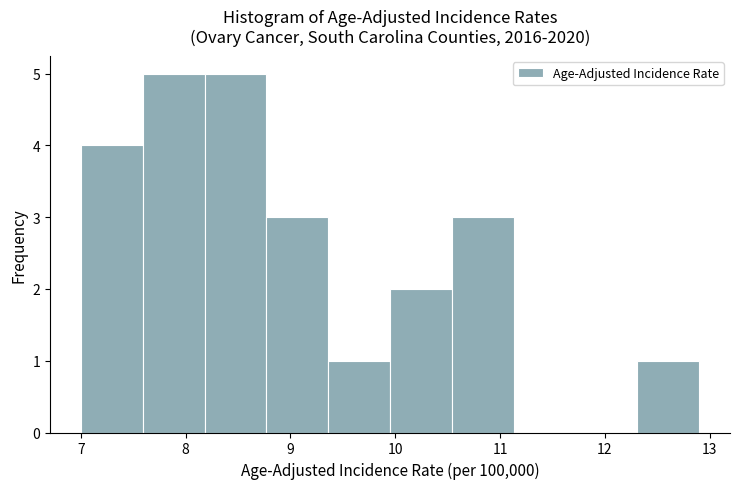

Reading left to right, transcribe this chart: for each bar, give the range it covers on the x-axis and its height. Neither the bar edges nor the heights are printed on the chart, so give them approximately, as read against the axes.

7.00 to 7.59: 4
7.59 to 8.18: 5
8.18 to 8.77: 5
8.77 to 9.36: 3
9.36 to 9.95: 1
9.95 to 10.54: 2
10.54 to 11.13: 3
11.13 to 11.72: 0
11.72 to 12.31: 0
12.31 to 12.90: 1